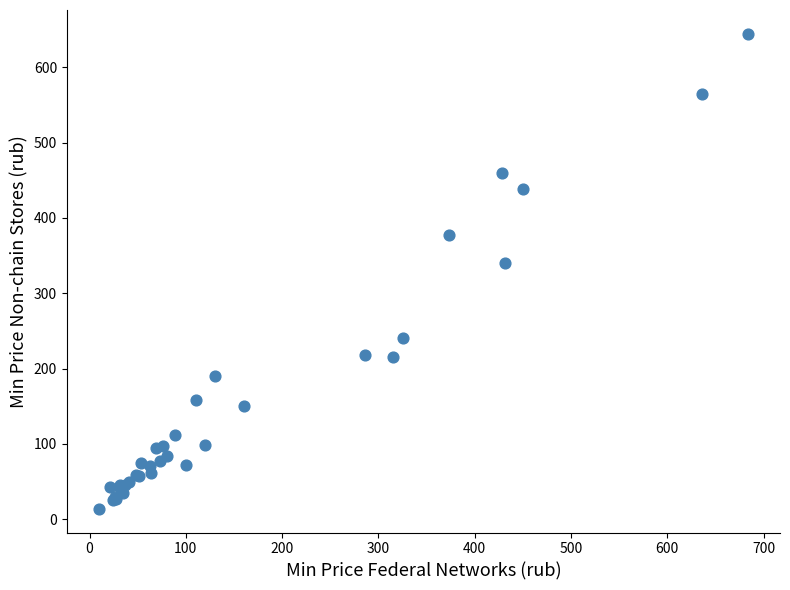

What Y value in the scatter plot is closest to 329?

340.0